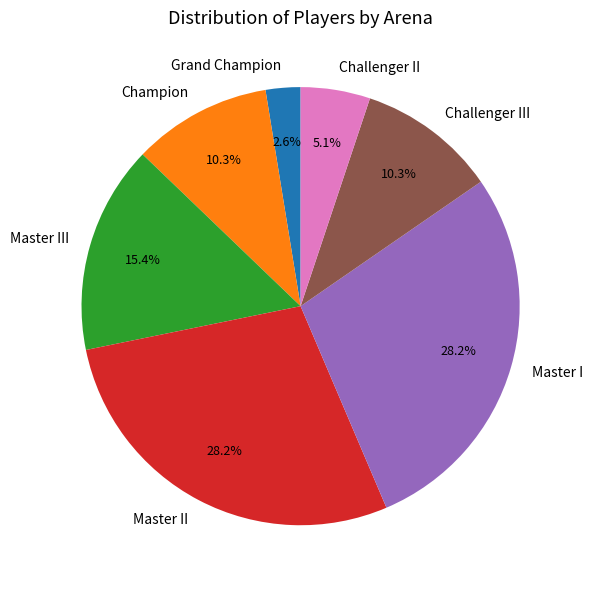

How many segments does this pie chart have?

7